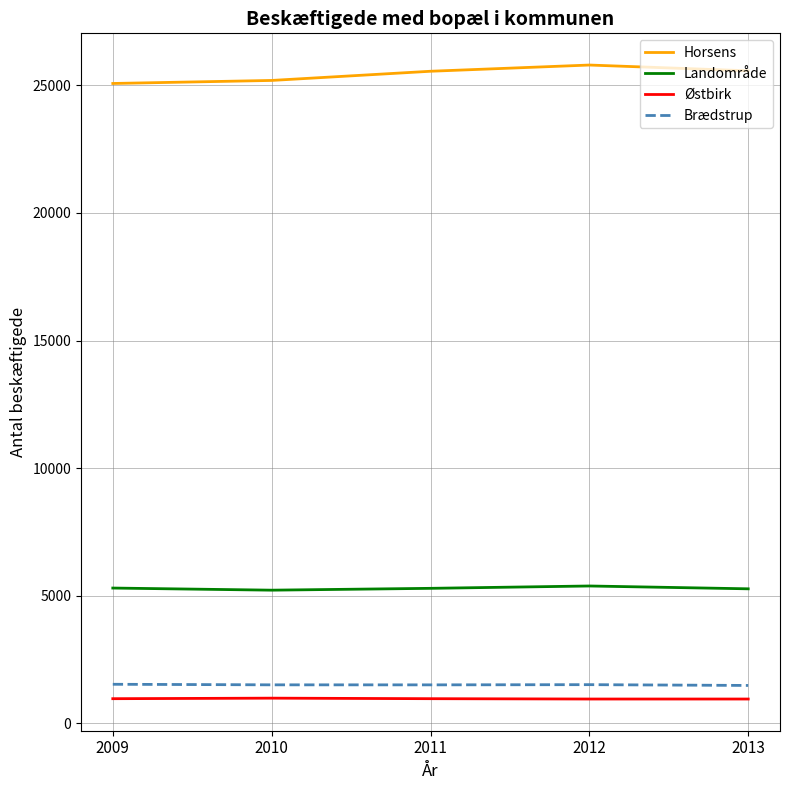

Rank the series at 2011 from lowest to highest value.

Østbirk, Brædstrup, Landområde, Horsens